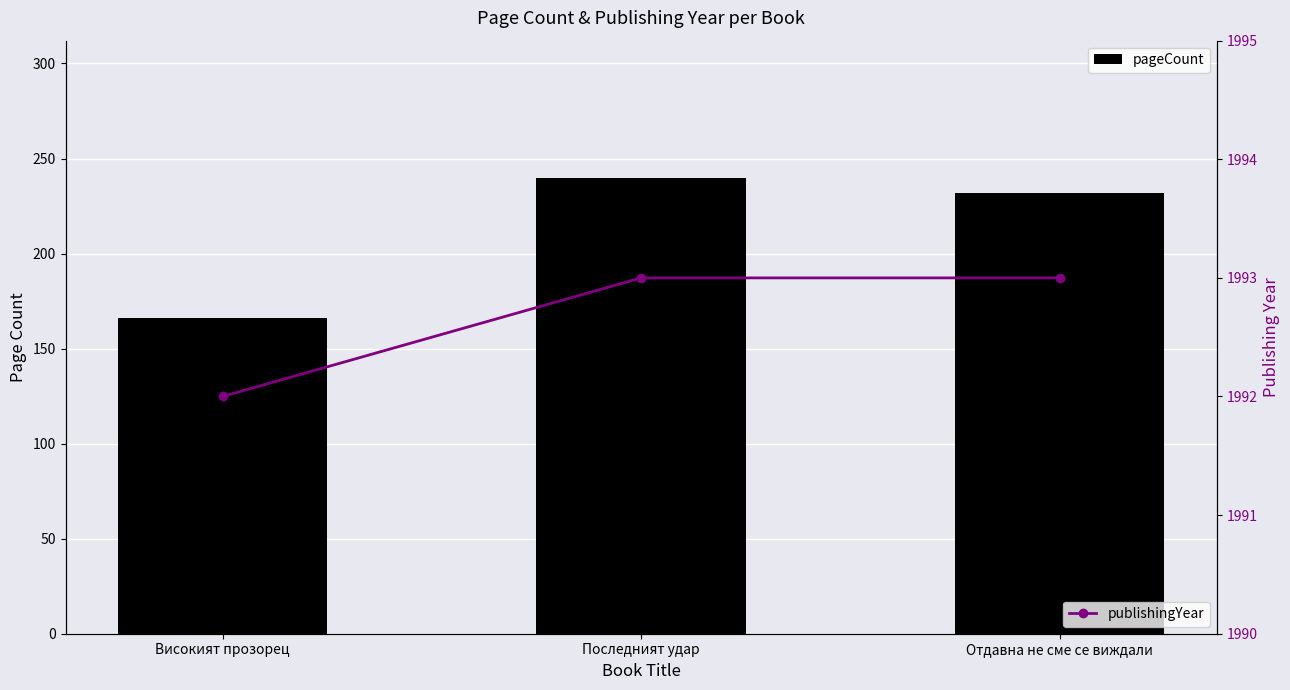

What is the label of the 2nd bar from the left?

Последният удар